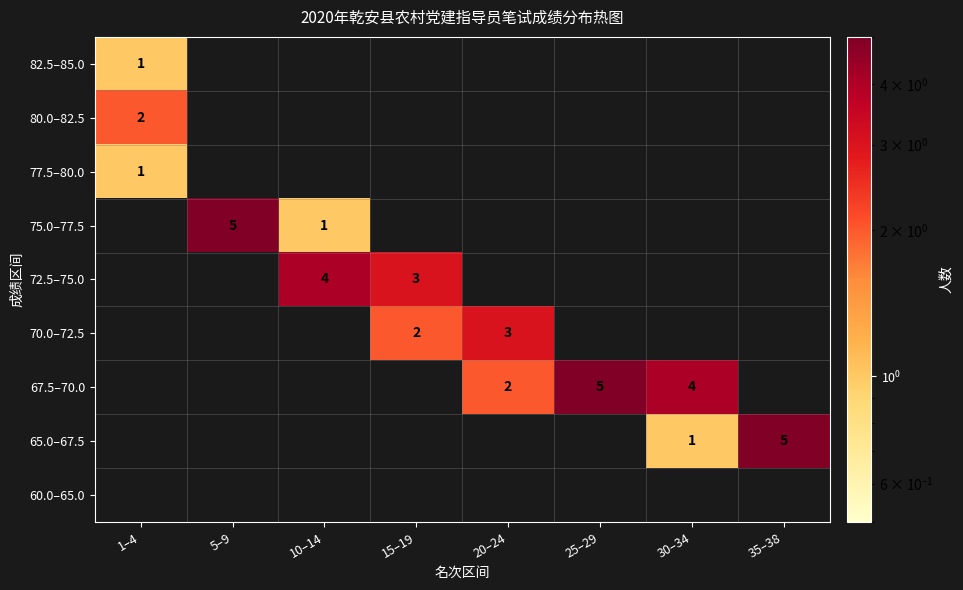

True or false: 75.0–77.5 has a value of 2 at 10–14.

False